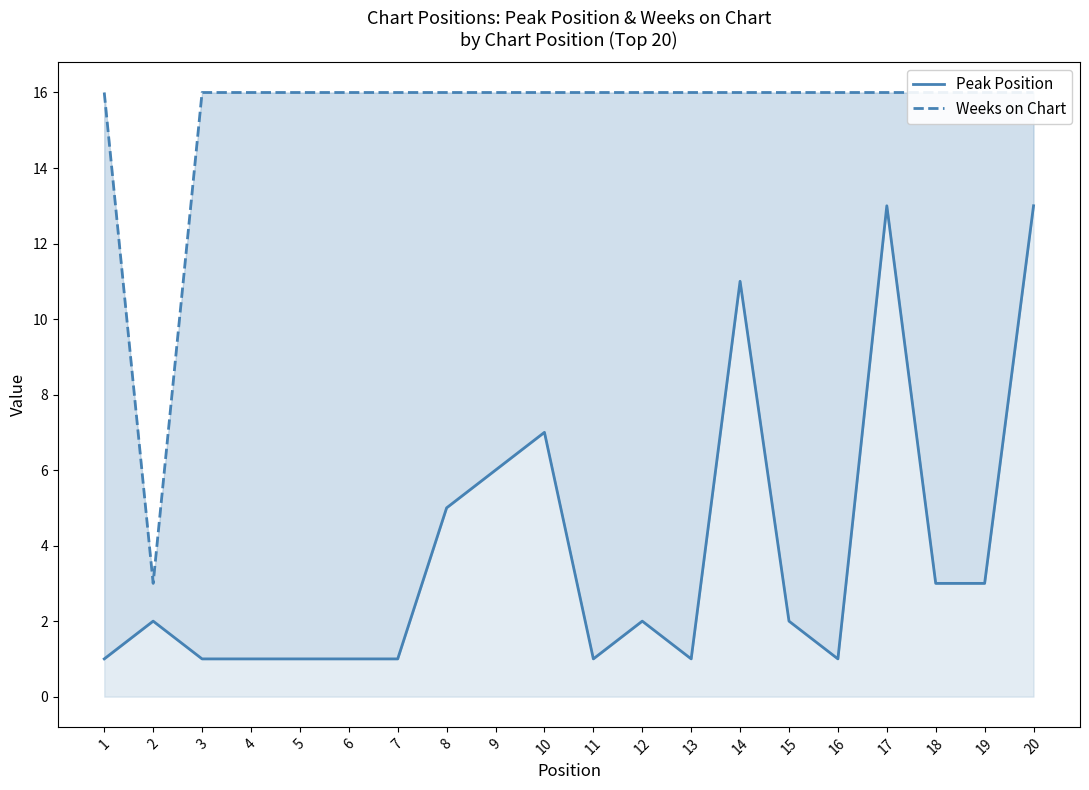

True or false: Peak Position and Weeks on Chart intersect in this chart.

False